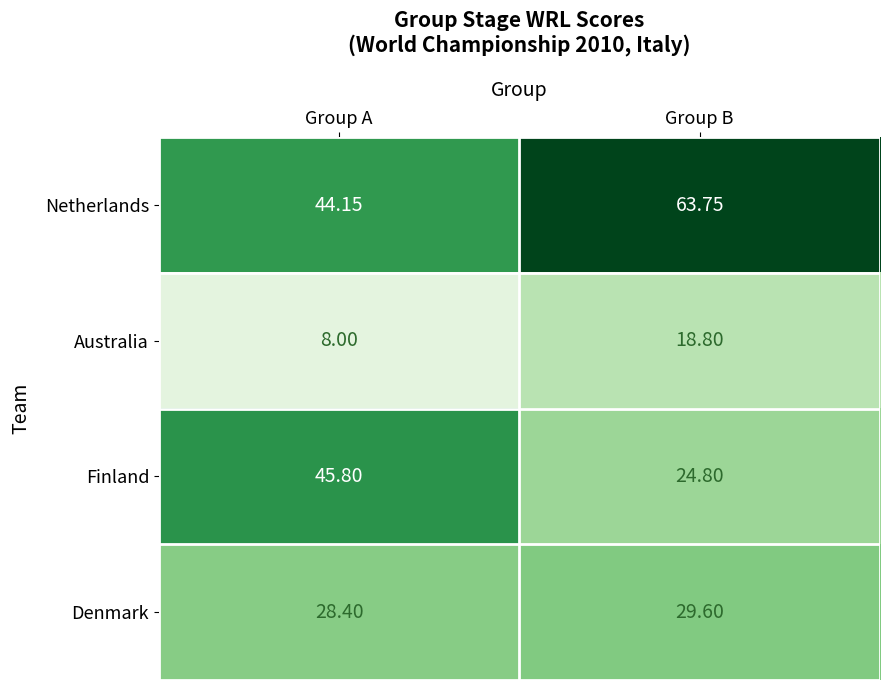

What is the greatest value displayed?

63.8